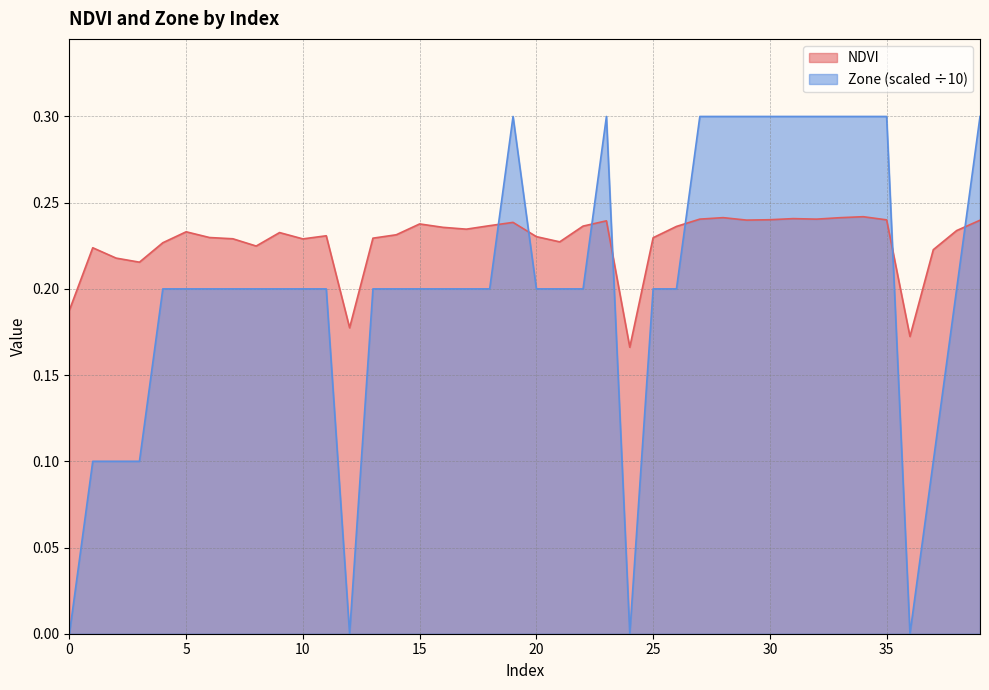

Is the value of Zone at 16 greater than the value of NDVI at 20?

No